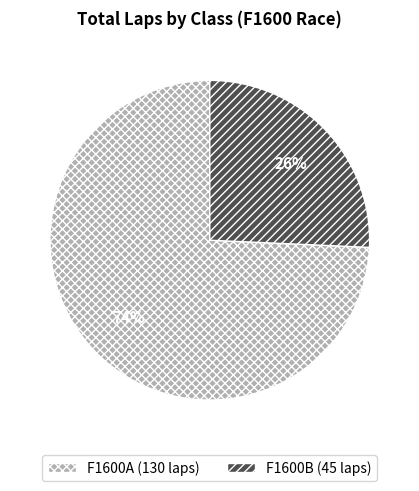

How many segments does this pie chart have?

2